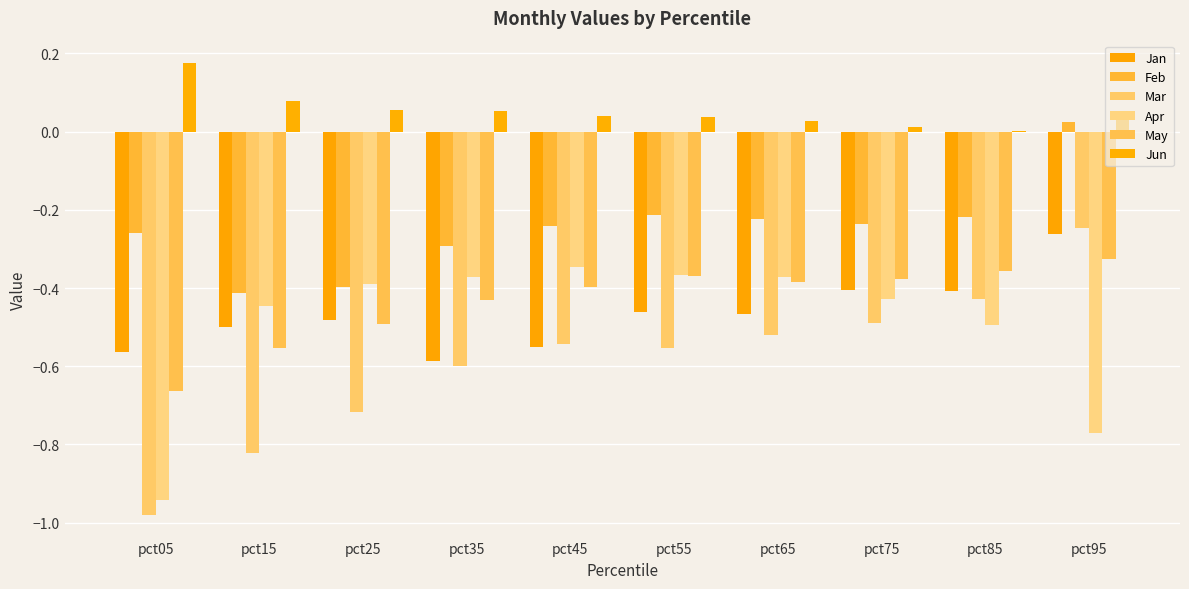

Rank the categories by Jan value from lowest to highest.

pct35, pct05, pct45, pct15, pct25, pct65, pct55, pct85, pct75, pct95